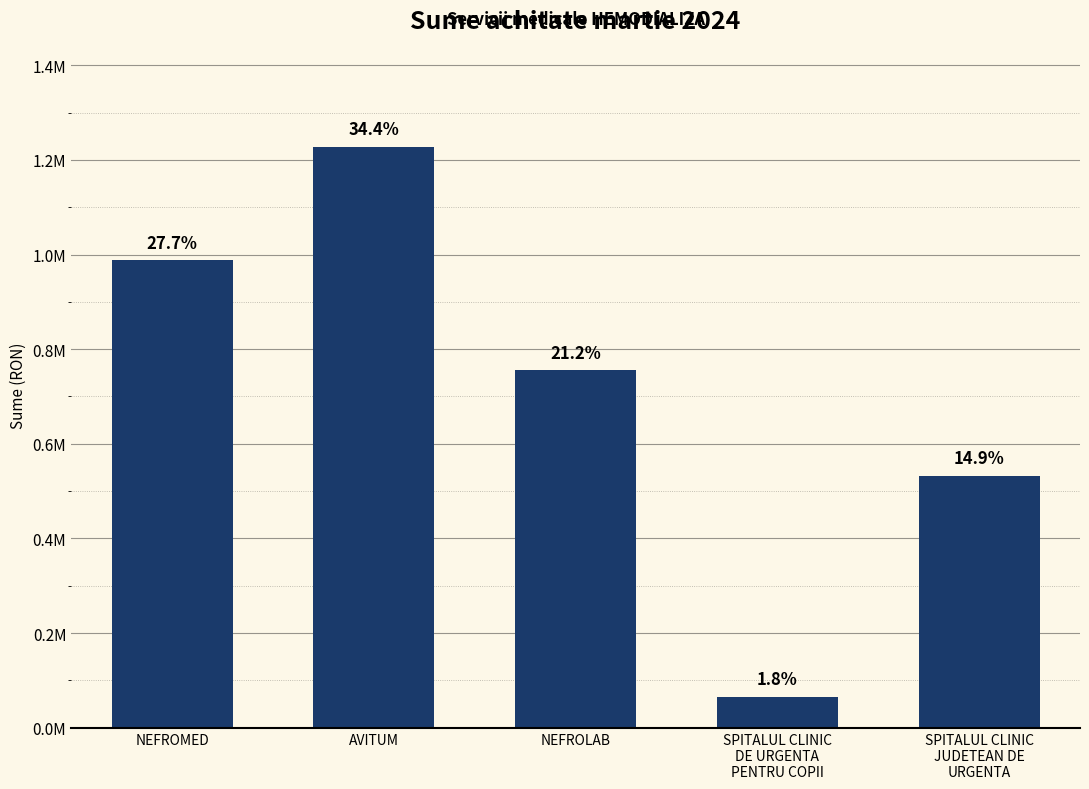

What is the greatest value displayed?

1228252.0